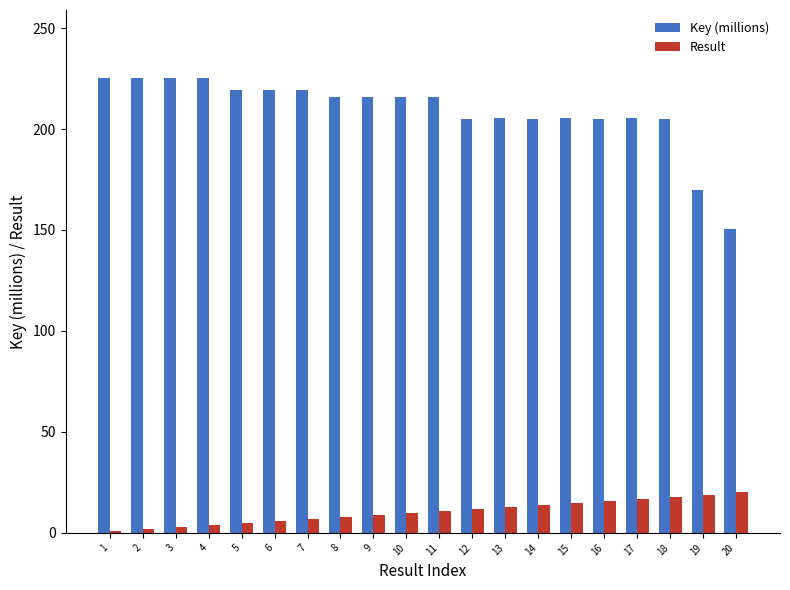

At which label does Key (millions) first exceed 215?

1